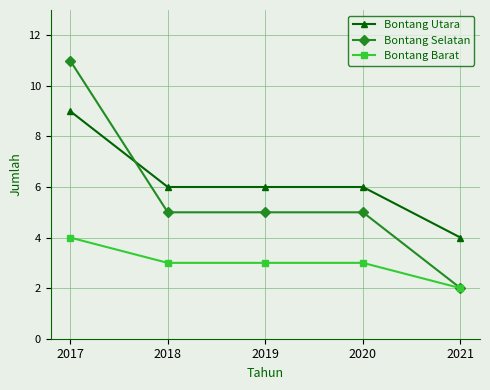

Is the value of Bontang Selatan at 2017 greater than the value of Bontang Utara at 2020?

Yes